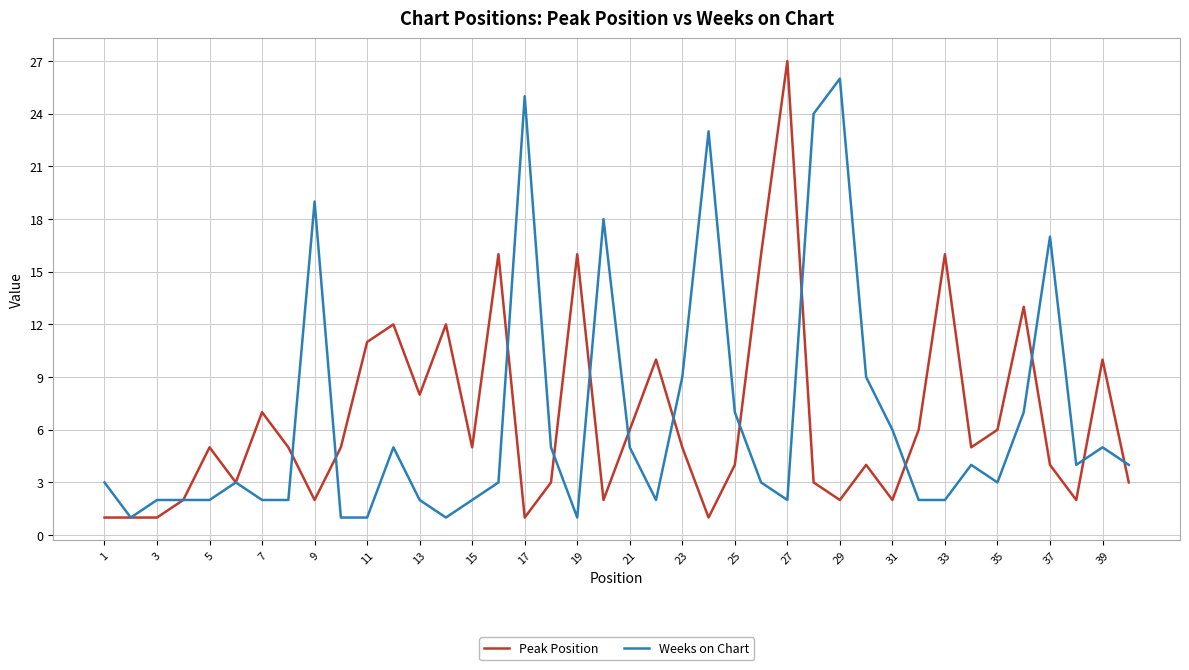

Reading right to left, transcribe all the data shown in this chart.

Peak Position: 3	10	2	4	13	6	5	16	6	2	4	2	3	27	16	4	1	5	10	6	2	16	3	1	16	5	12	8	12	11	5	2	5	7	3	5	2	1	1	1
Weeks on Chart: 4	5	4	17	7	3	4	2	2	6	9	26	24	2	3	7	23	9	2	5	18	1	5	25	3	2	1	2	5	1	1	19	2	2	3	2	2	2	1	3